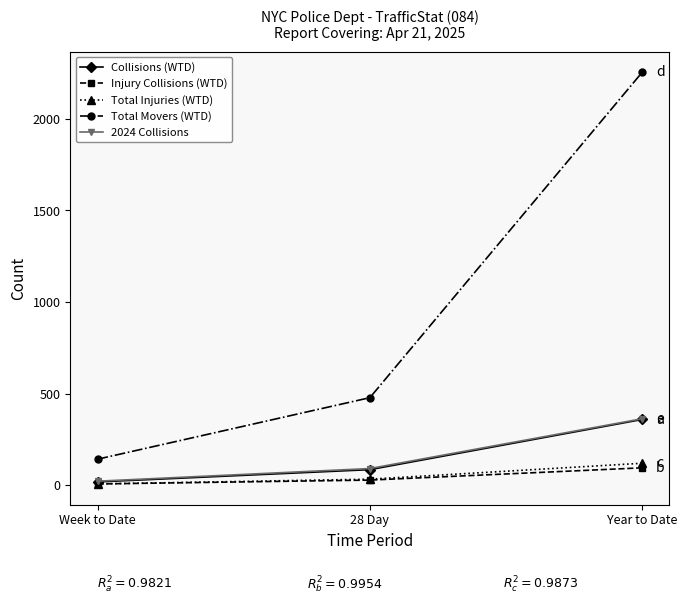

What is the average value of the Total Injuries (WTD) series?

53